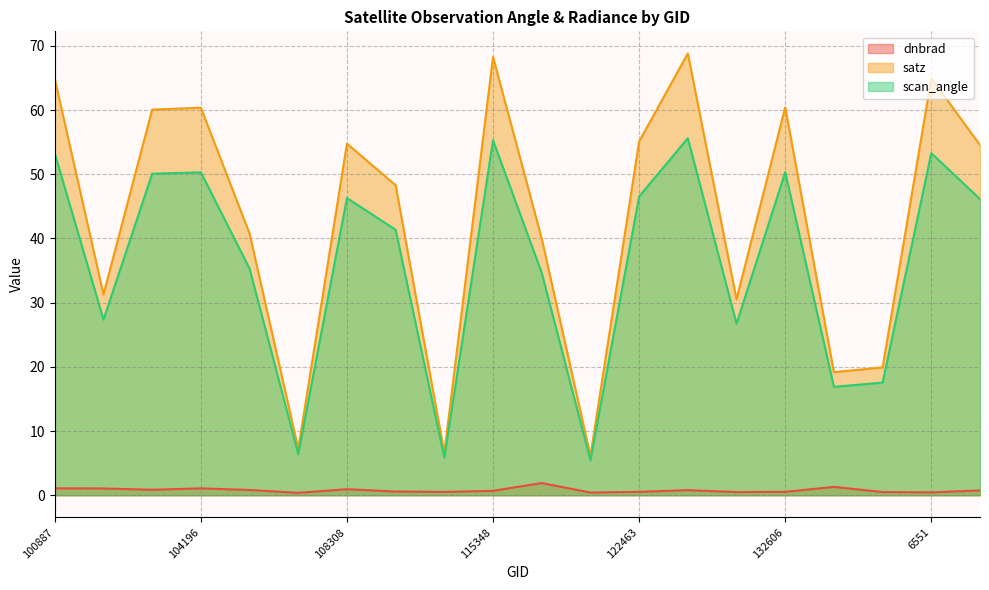

What is the maximum value shown in the chart?

68.8